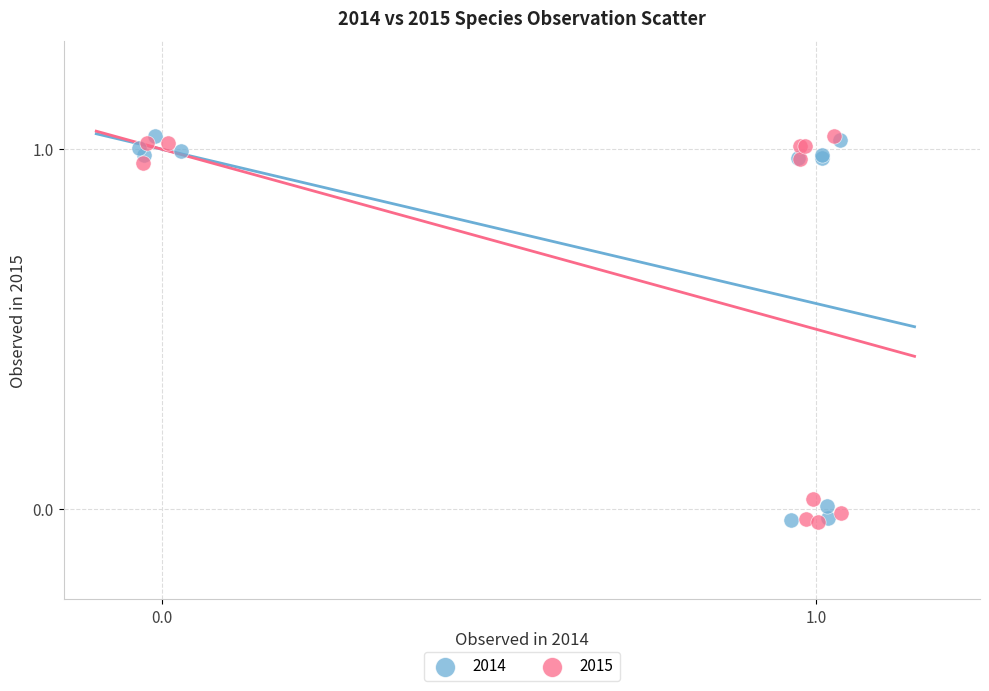

What are all the series names shown in the legend?

2014, 2015